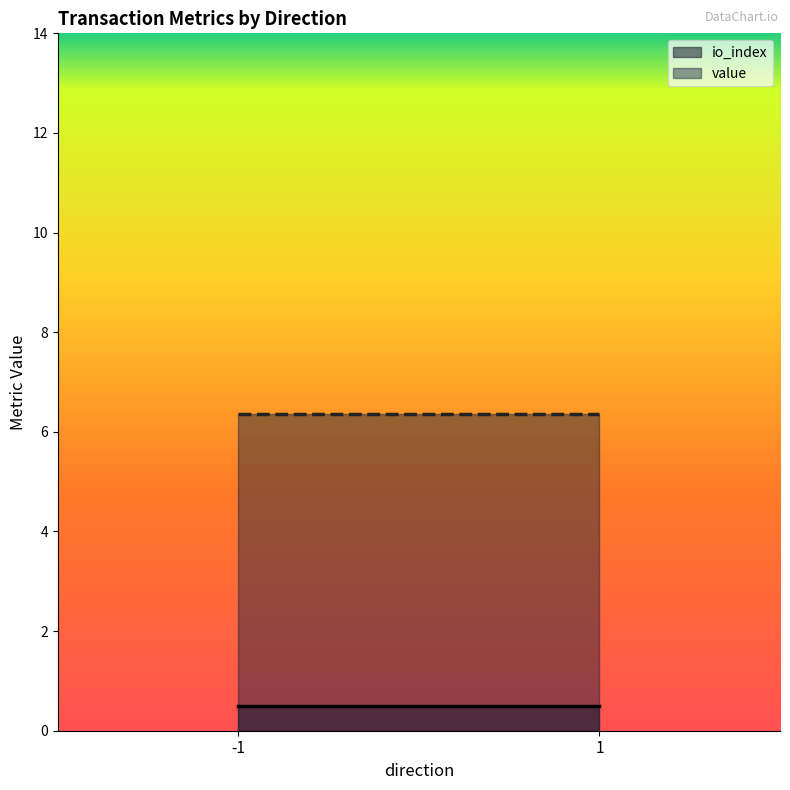

Reading left to right, extract all data points from this chart.

io_index: -1=0.5	1=0.5
value: -1=6.4	1=6.4